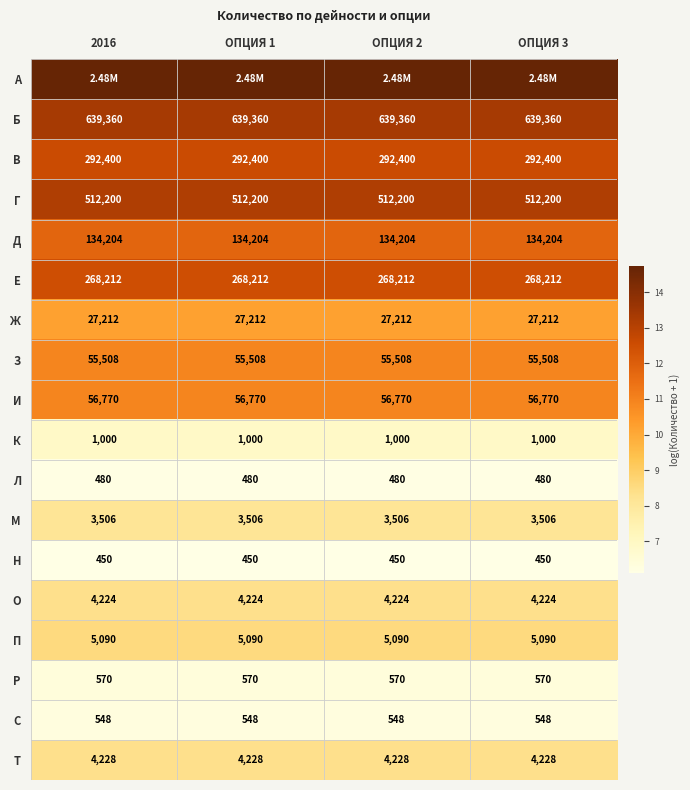

Rank the categories by И value from lowest to highest.

2016, ОПЦИЯ 1, ОПЦИЯ 2, ОПЦИЯ 3